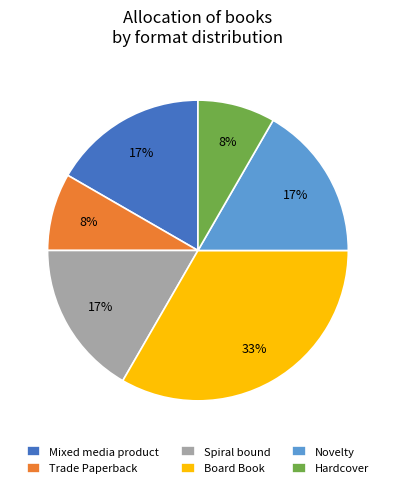

Do Spiral bound and Mixed media product together represent more than half of the pie?

No